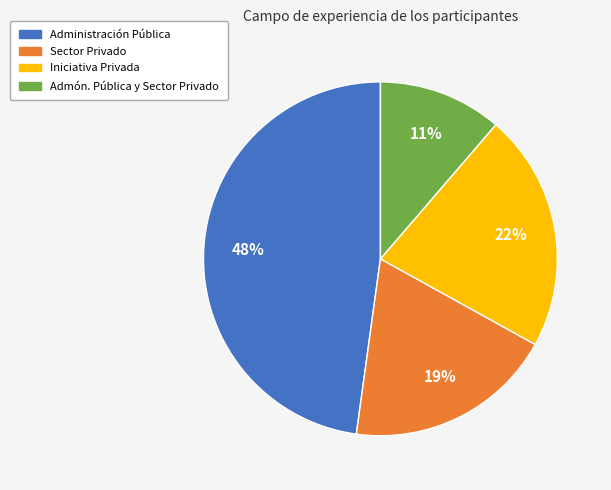

Is there a majority slice in this chart?

No